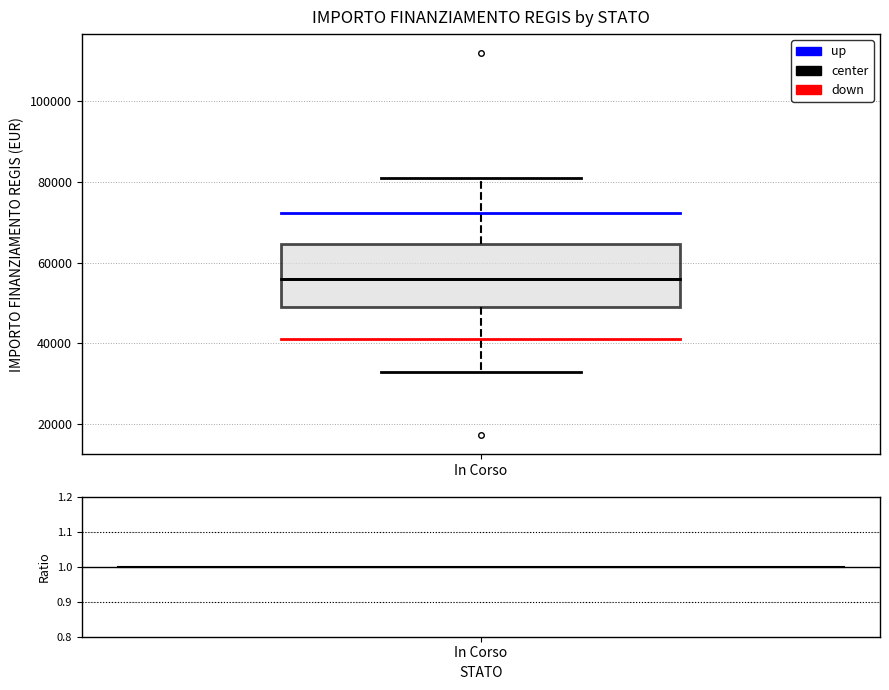

Where does the lower whisker of the box for In Corso end on the y-axis? The values are not printed on the chart, so give them approximately, as read against the axis.

32000